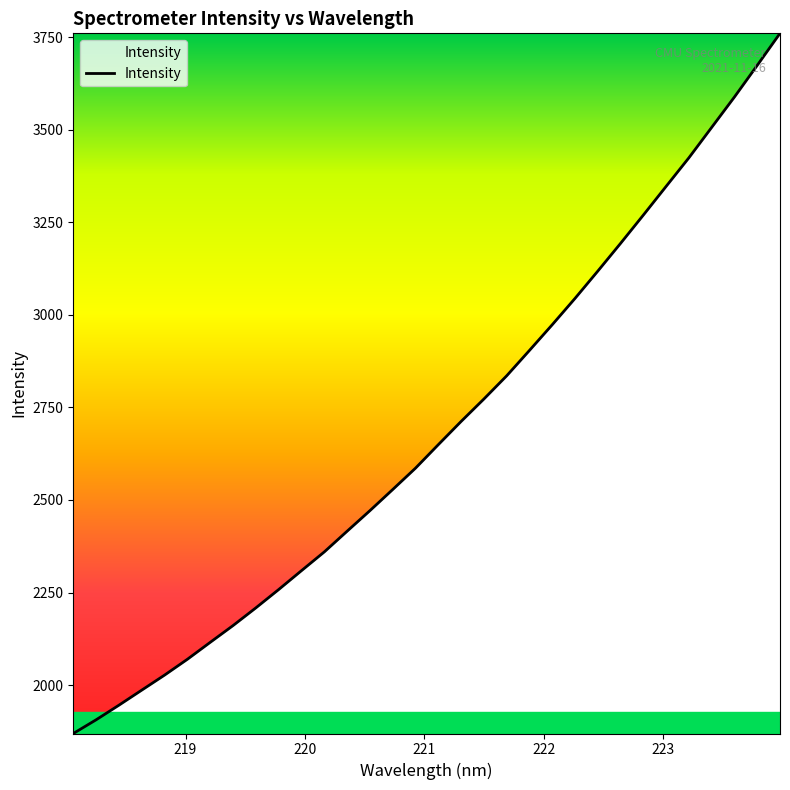

What is the minimum value shown in the chart?

1869.5